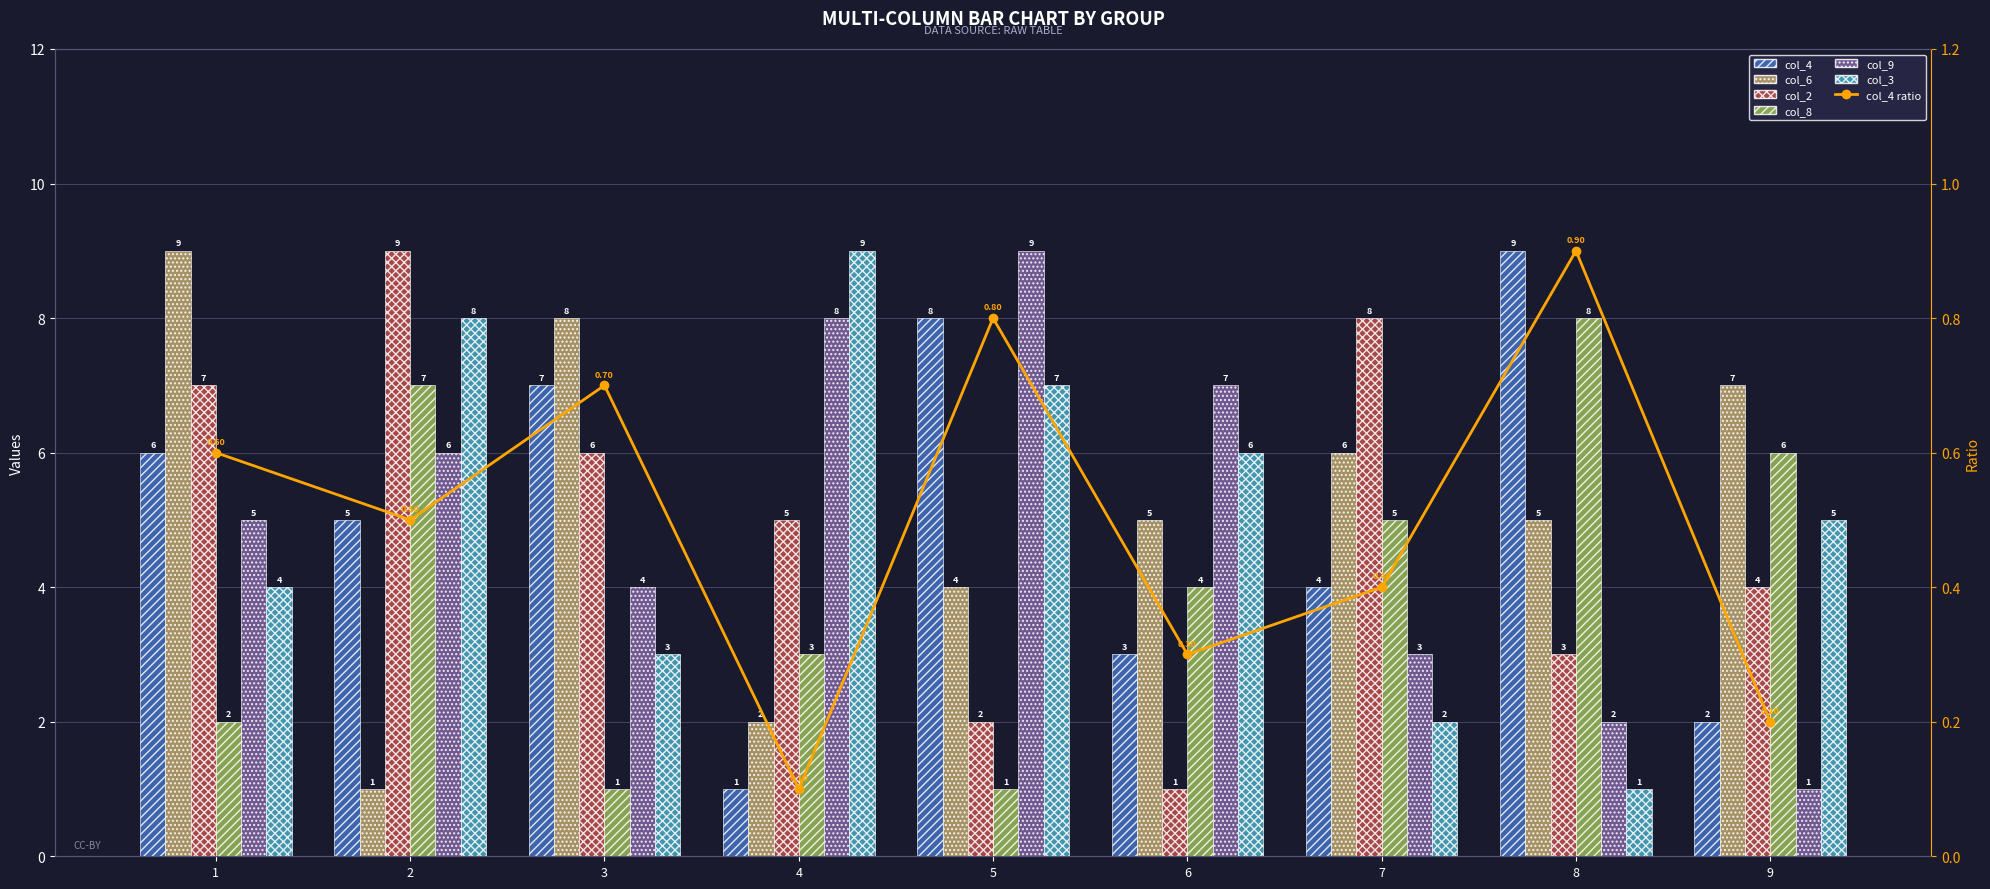

Between 5 and 6, which series saw the biggest shift?

col_4